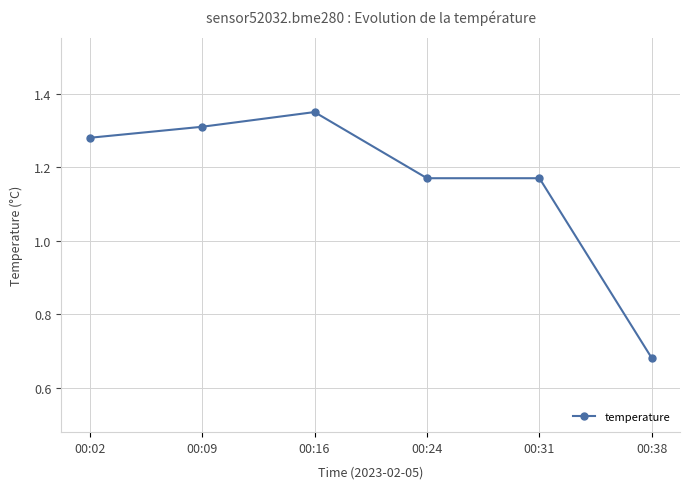

Does the chart have visible grid lines?

Yes